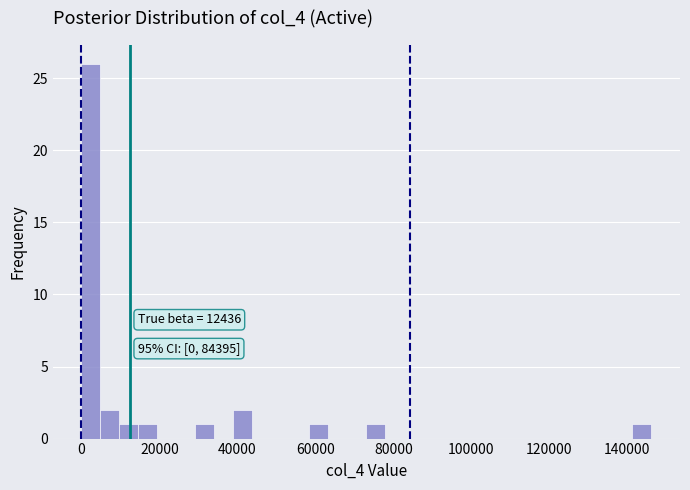

Read against the x-axis, roughly where is the centre of the tallest bar?

2000